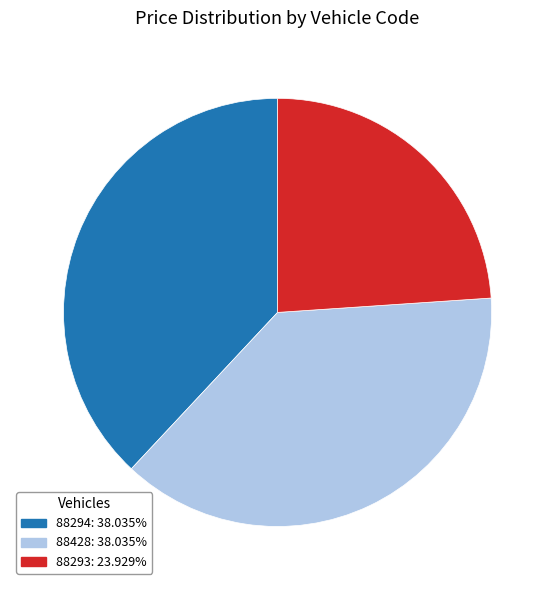

The 88428 slice represents 38% of the pie. True or false?

True